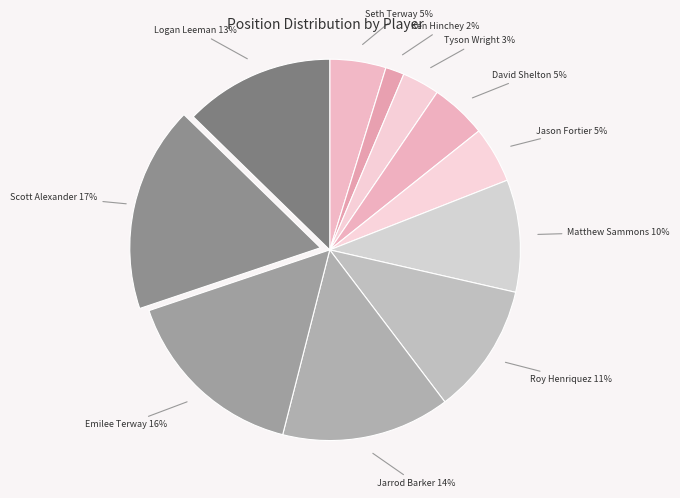

Does any single category account for the majority?

No